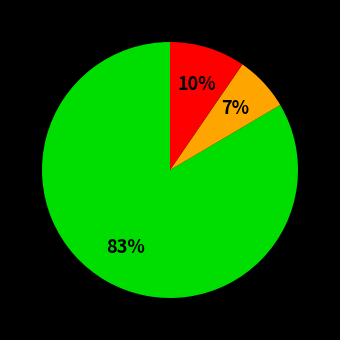

To the nearest percent, what is the average slice percentage?

33%